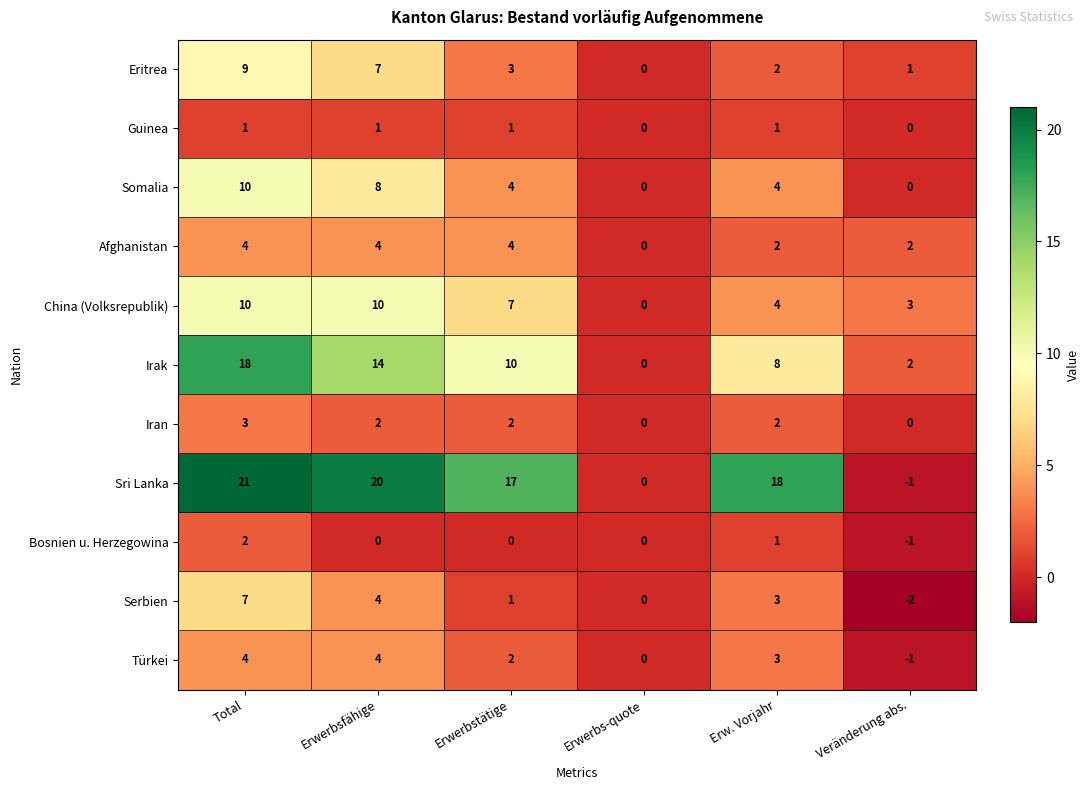

Is it true that Eritrea equals 9 at Total?

True